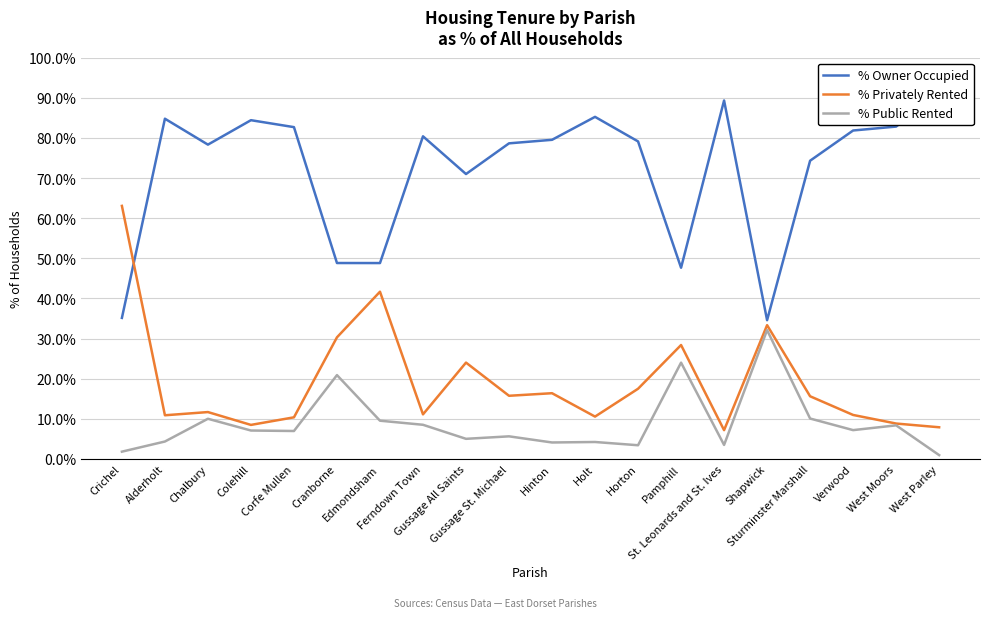

Is the value of % Public Rented at Verwood greater than the value of % Privately Rented at Colehill?

No